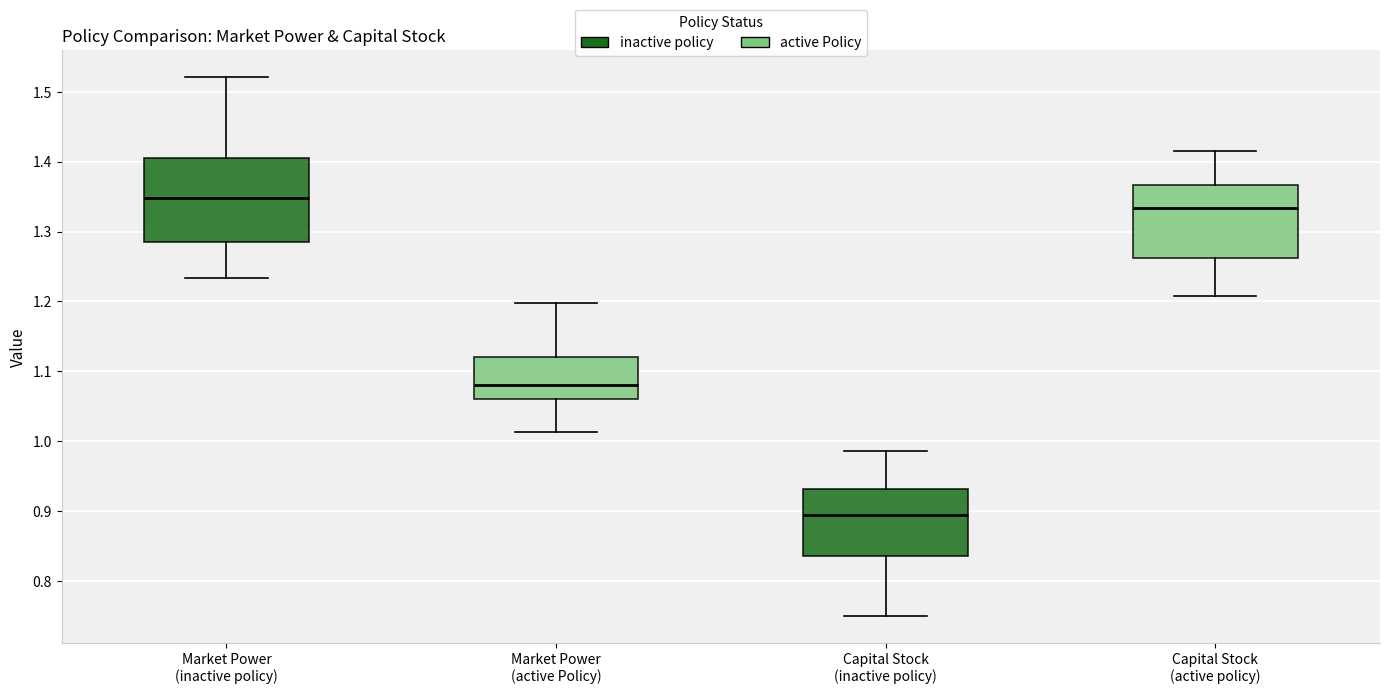

Reading left to right, read every box against the y-axis: the position of its median line, the range the box covers, and the ends of its whiskers. The values are not printed on the chart, so give them approximately, as read against the axis.

Market Power (inactive policy): median 1.35, box 1.29 to 1.41, whiskers 1.23 to 1.52
Market Power (active Policy): median 1.08, box 1.06 to 1.12, whiskers 1.01 to 1.20
Capital Stock (inactive policy): median 0.89, box 0.84 to 0.93, whiskers 0.75 to 0.99
Capital Stock (active policy): median 1.33, box 1.26 to 1.37, whiskers 1.21 to 1.41